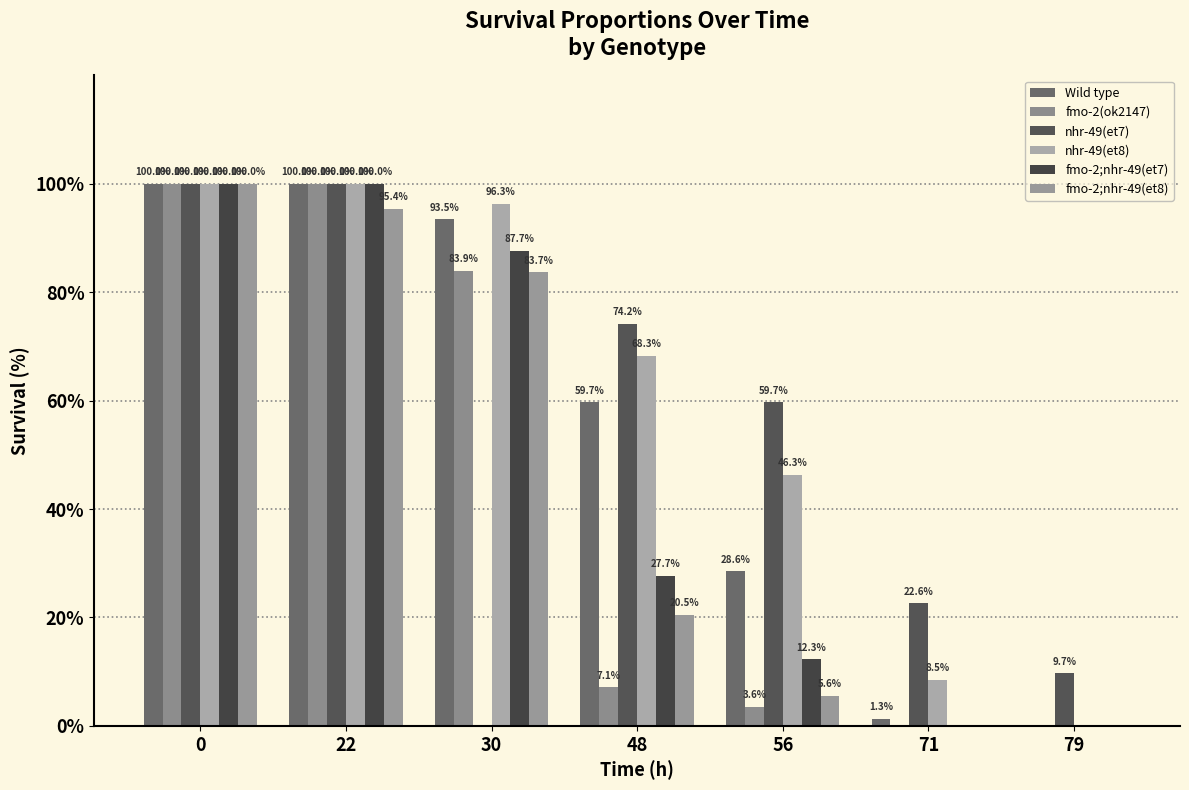

How many groups of bars are there?

7